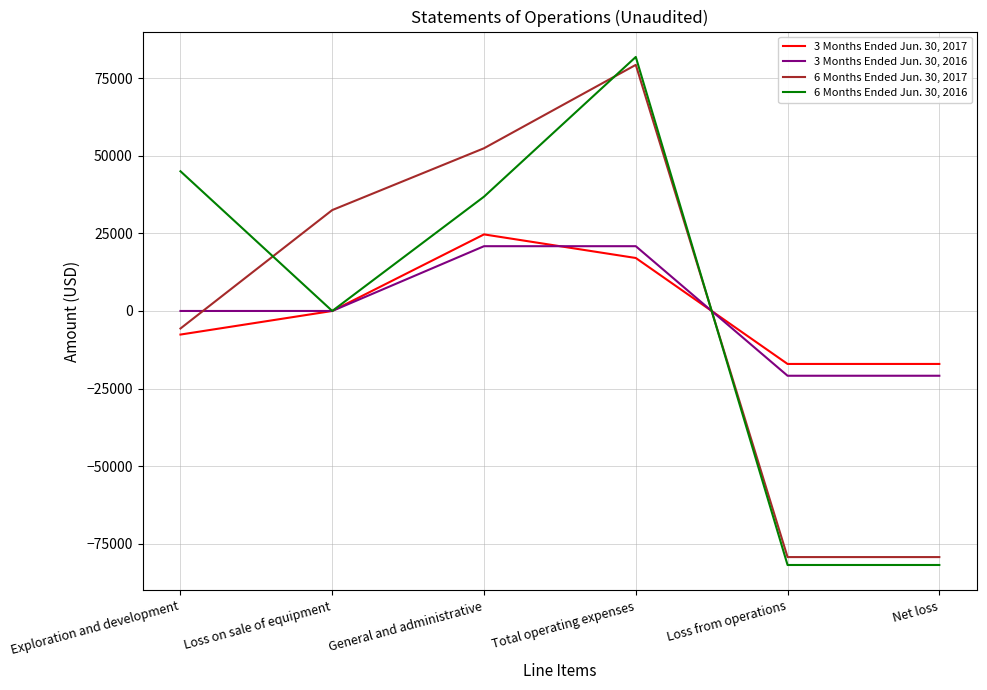

Reading right to left, transcribe all the data shown in this chart.

3 Months Ended Jun. 30, 2017: -17064	-17064	17064	24664	0	-7600
3 Months Ended Jun. 30, 2016: -20864	-20864	20864	20864	0	0
6 Months Ended Jun. 30, 2017: -79271	-79271	79271	52414	32503	-5646
6 Months Ended Jun. 30, 2016: -81819	-81819	81819	36819	0	45000